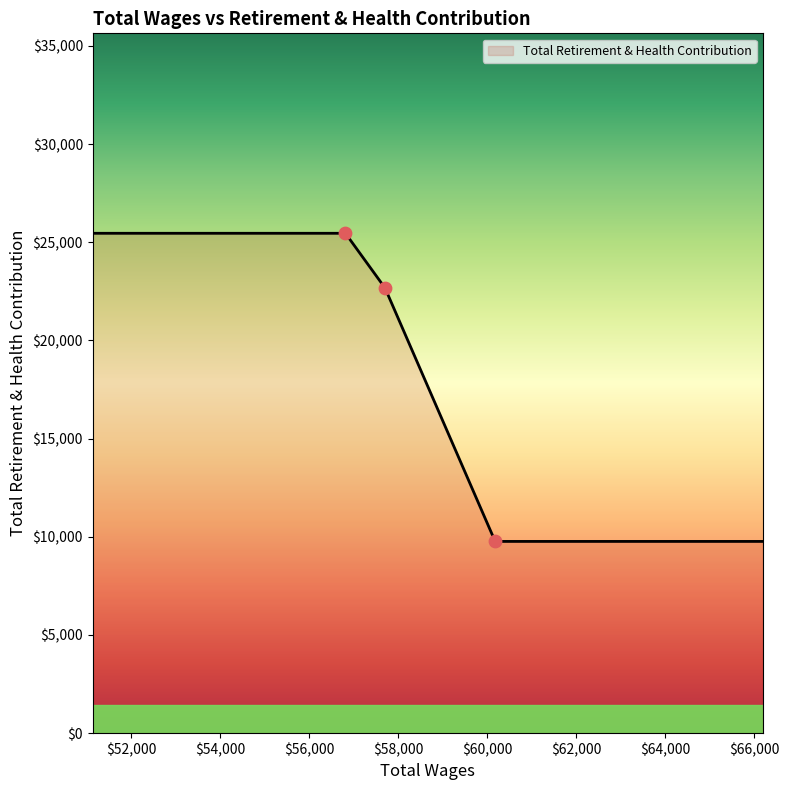

What is the change in value from 60179.0 to 56814.0?

+15691